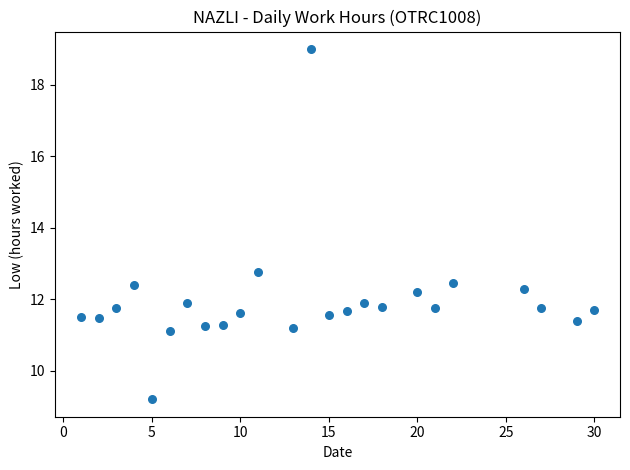

What is the range of Y values (max minus min)?

9.8